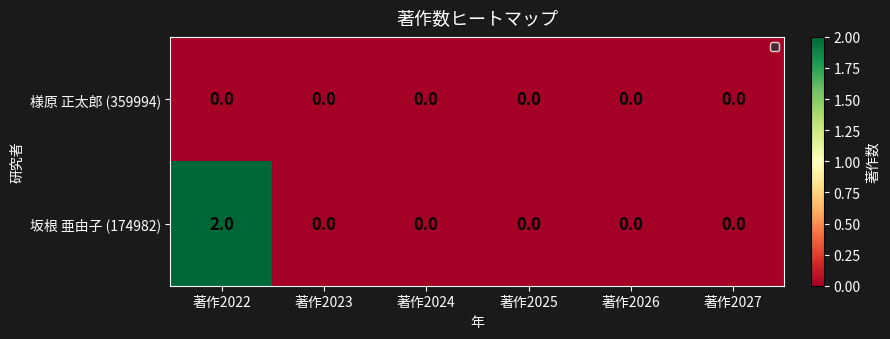

Reading right to left, extract all data points from this chart.

様原 正太郎 (359994): 著作2027=0	著作2026=0	著作2025=0	著作2024=0	著作2023=0	著作2022=0
坂根 亜由子 (174982): 著作2027=0	著作2026=0	著作2025=0	著作2024=0	著作2023=0	著作2022=2